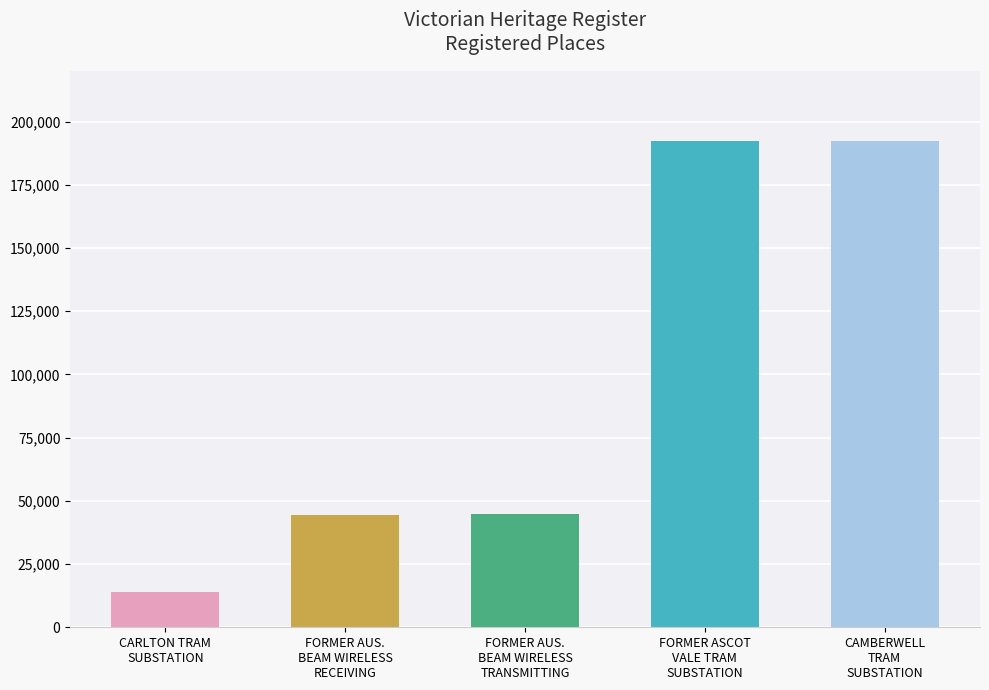

Rank the categories by value from lowest to highest.

CARLTON TRAM SUBSTATION, FORMER AUSTRALIAN BEAM WIRELESS RECEIVING, FORMER AUSTRALIAN BEAM WIRELESS TRANSMITTING, FORMER ASCOT VALE TRAM SUBSTATION, CAMBERWELL TRAM SUBSTATION